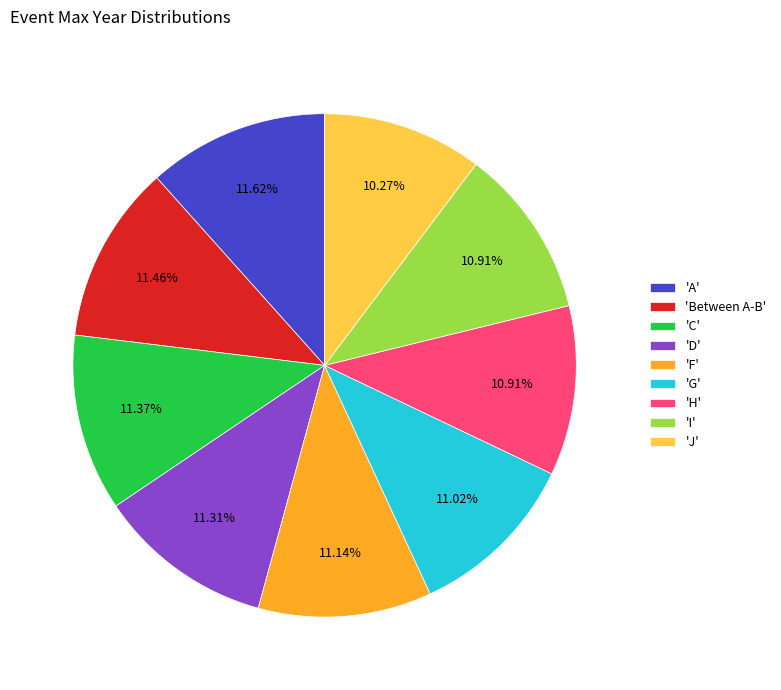

Combined, do 'G' and 'I' account for over 50%?

No